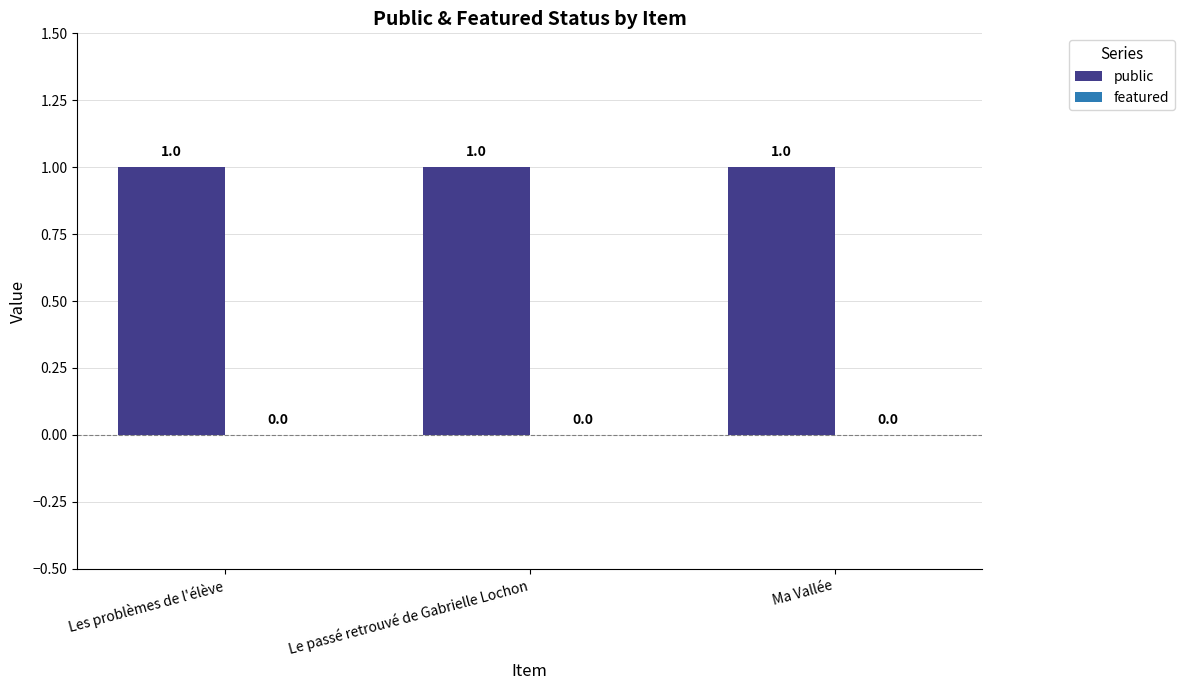

Which series has the largest total across all categories?

public